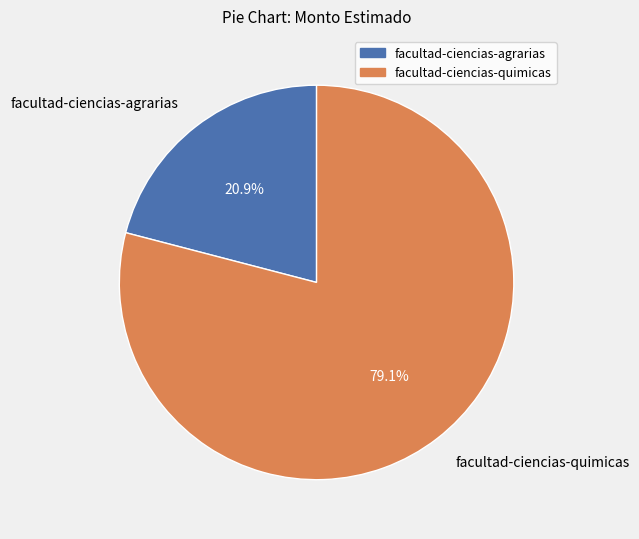

How much of the chart is everything except facultad-ciencias-quimicas?

20.9%